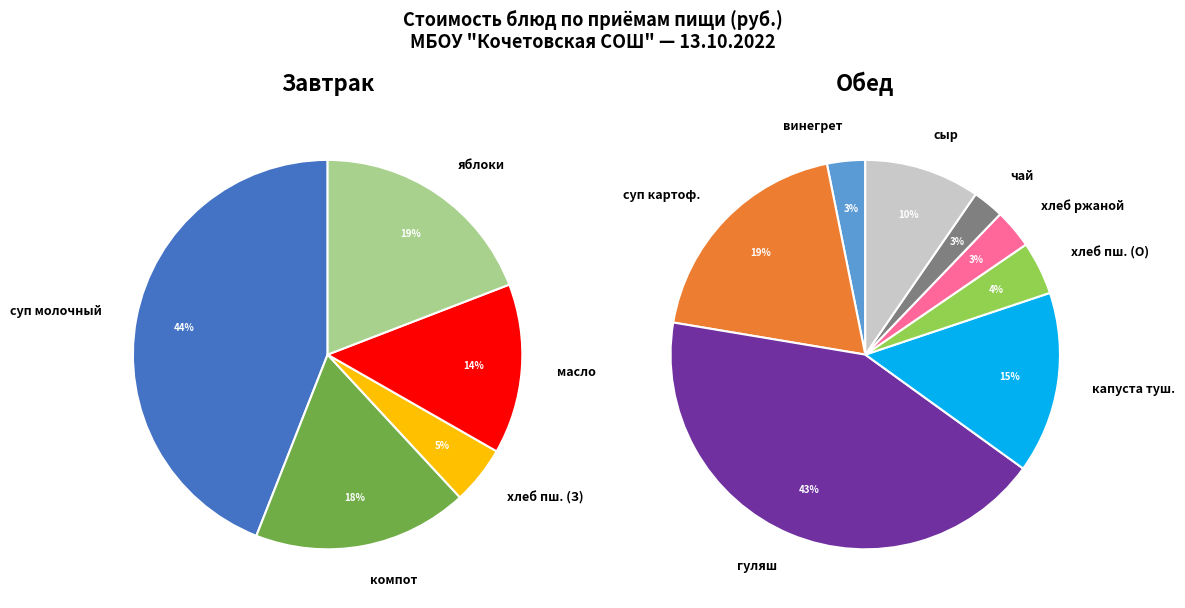

True or false: масло сливочное accounts for 1% of the total.

False